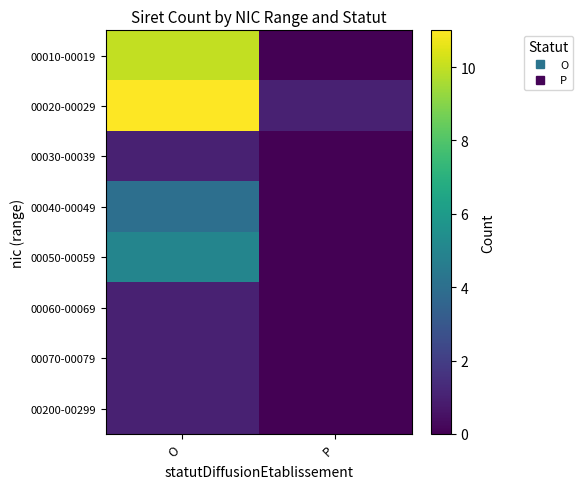

Reading left to right, transcribe all the data shown in this chart.

00010-00019: O=10	P=0
00020-00029: O=11	P=1
00030-00039: O=1	P=0
00040-00049: O=4	P=0
00050-00059: O=5	P=0
00060-00069: O=1	P=0
00070-00079: O=1	P=0
00200-00299: O=1	P=0